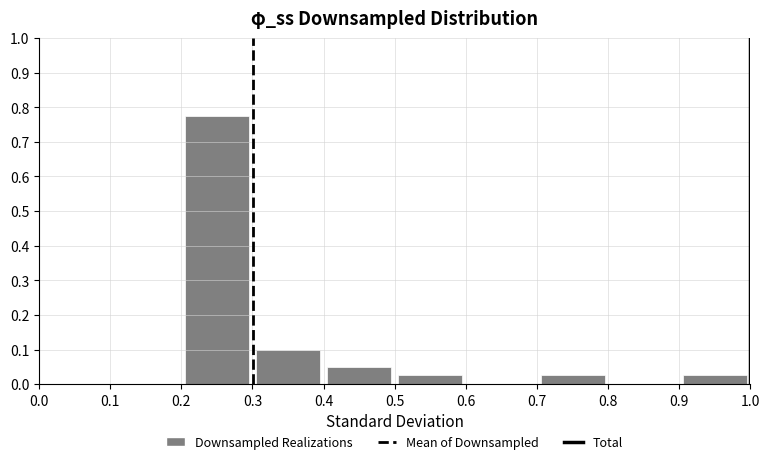

Reading left to right, transcribe this chart: for each bar, give the range it covers on the x-axis and its height. The values are not printed on the chart, so give them approximately, as read against the axis.

0.0 to 0.1: 0
0.1 to 0.2: 0
0.2 to 0.3: 0.78
0.3 to 0.4: 0.10
0.4 to 0.5: 0.05
0.5 to 0.6: 0.03
0.6 to 0.7: 0
0.7 to 0.8: 0.03
0.8 to 0.9: 0
0.9 to 1.0: 0.03